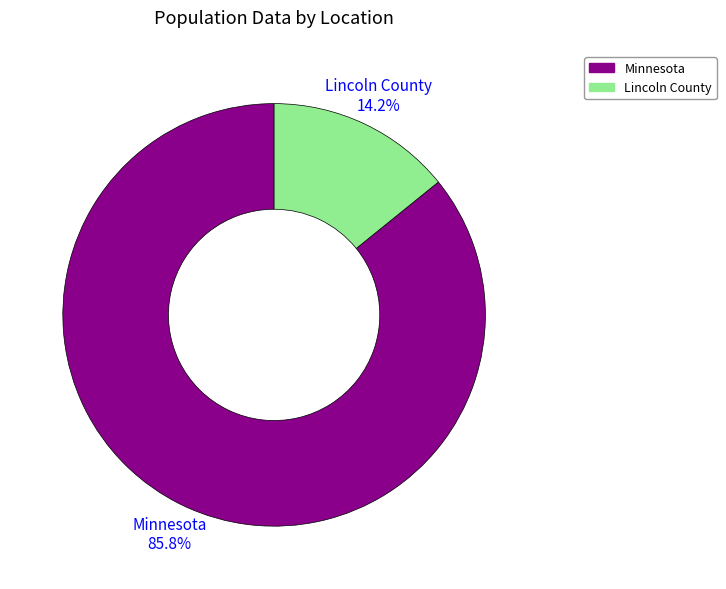

Do Lincoln County and Minnesota together represent more than half of the pie?

Yes